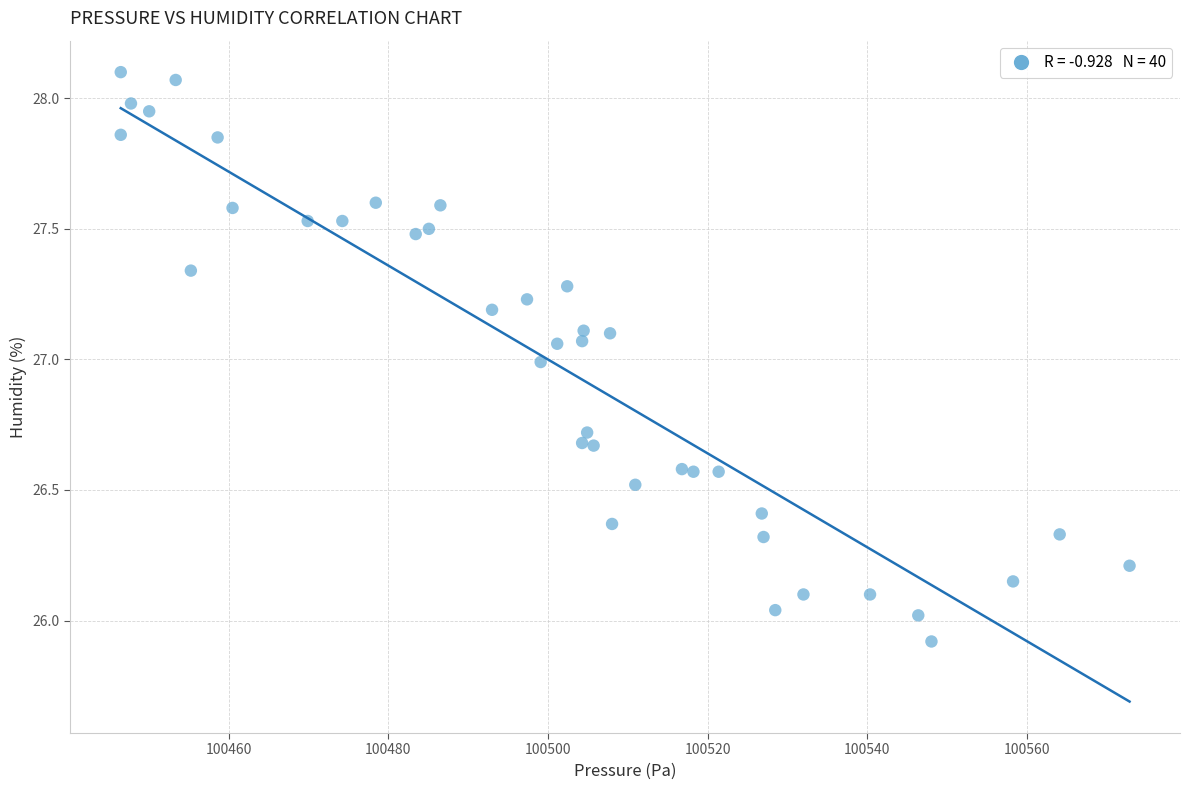

What is the range of X values (max minus min)?

126.3